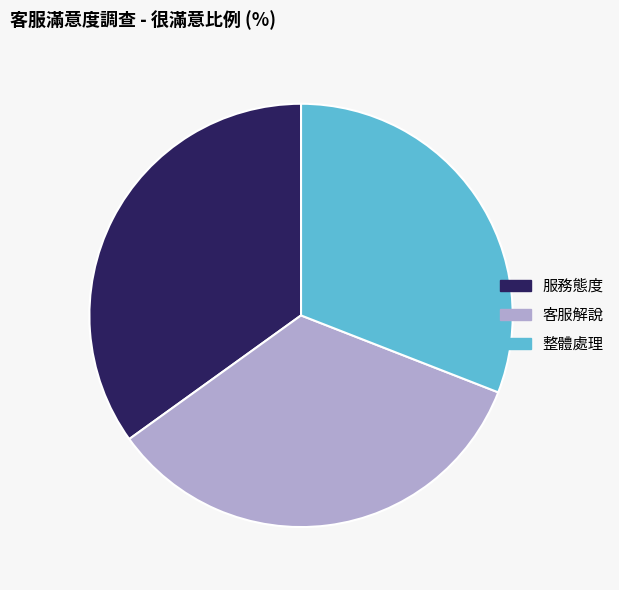

Which category has the biggest portion of the pie?

服務態度